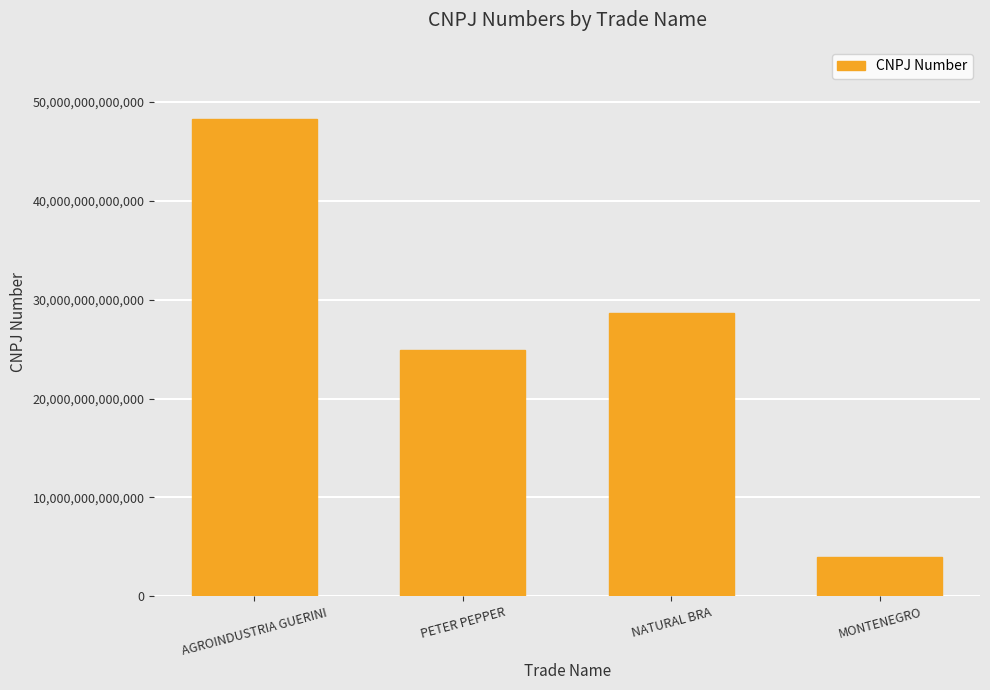

What is the label of the 3rd bar from the right?

PETER PEPPER